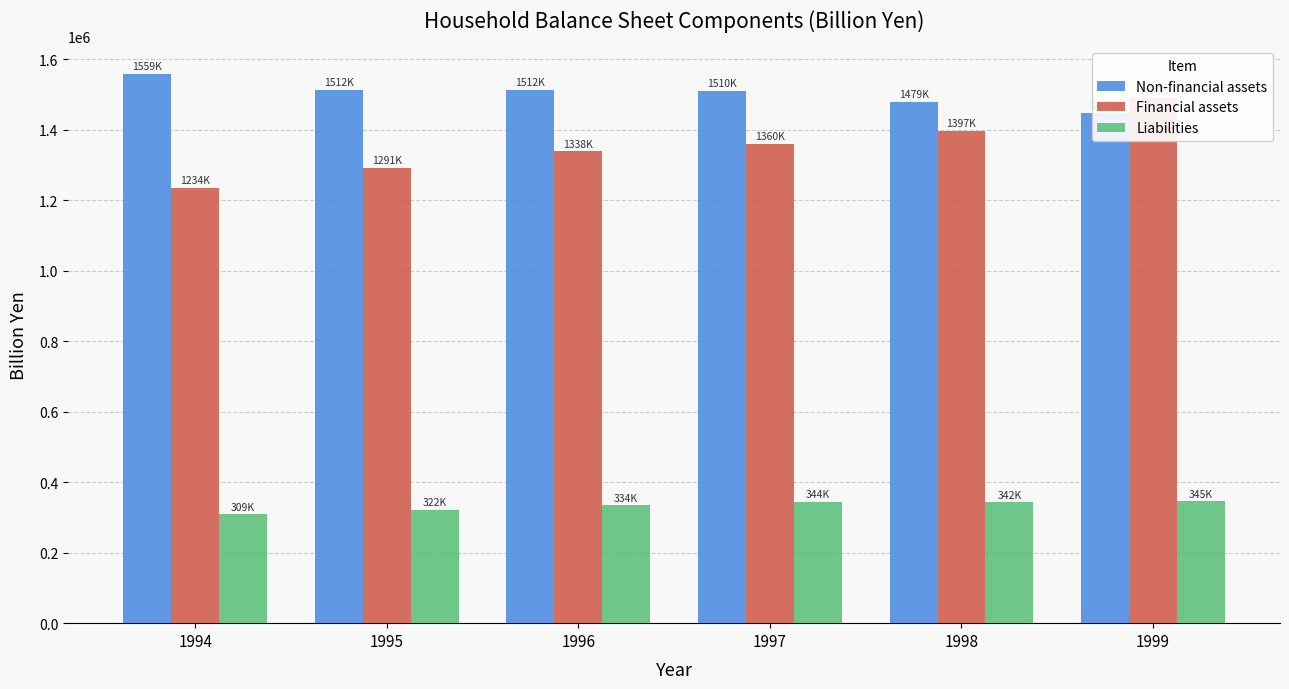

At how many categories does at least one series exceed 635276?

6